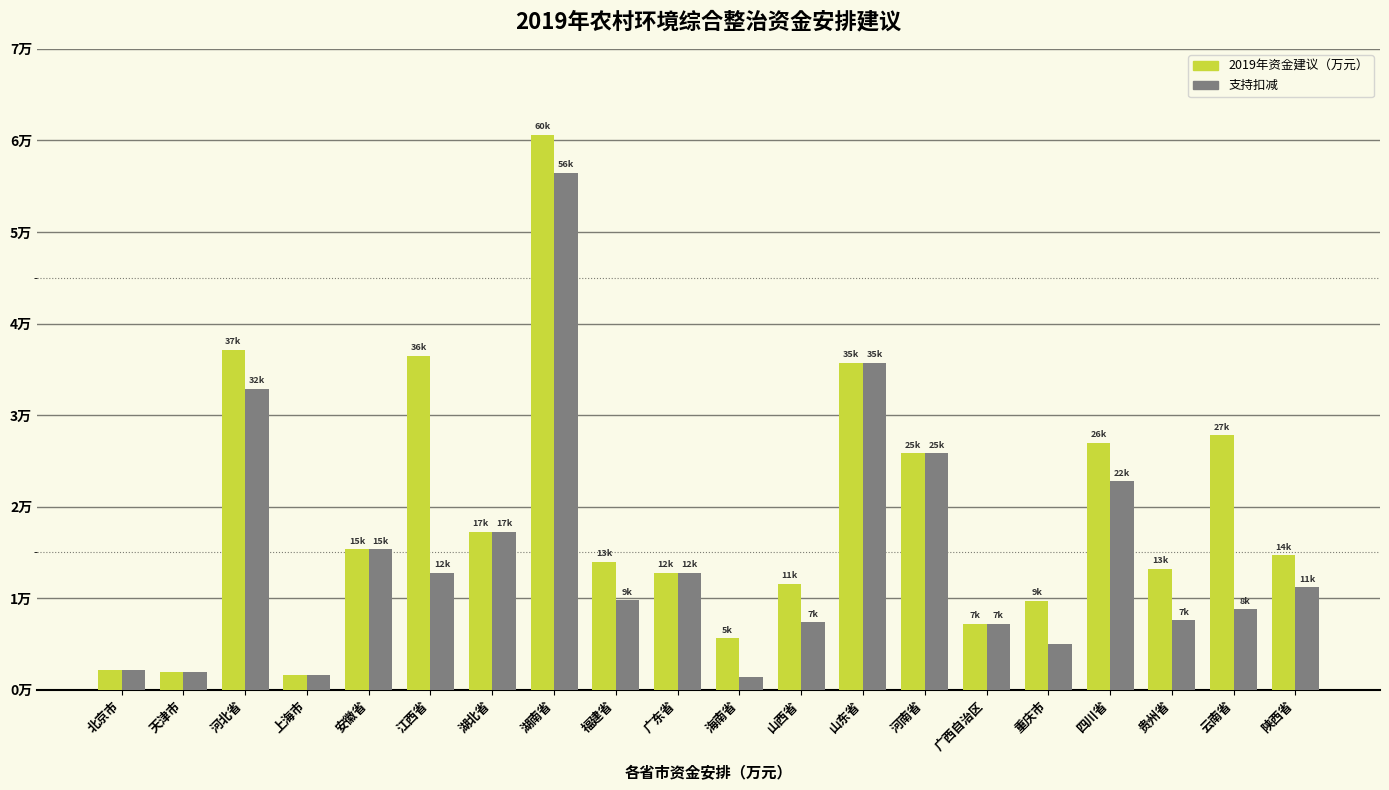

At which category is the sum across all series the highest?

湖南省